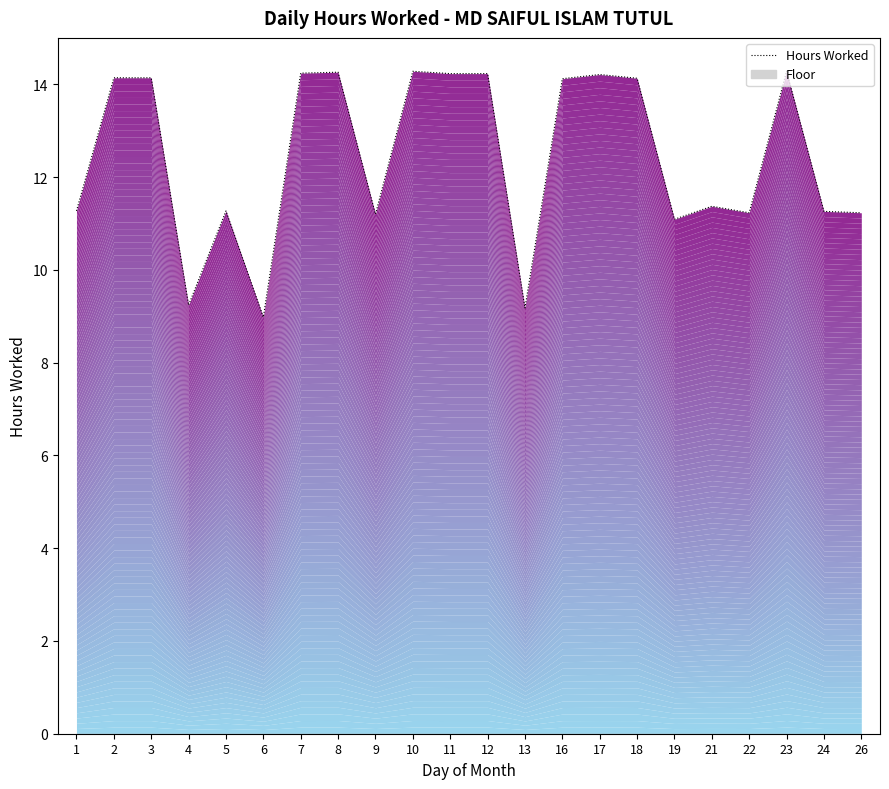

Where is the first local maximum?

5